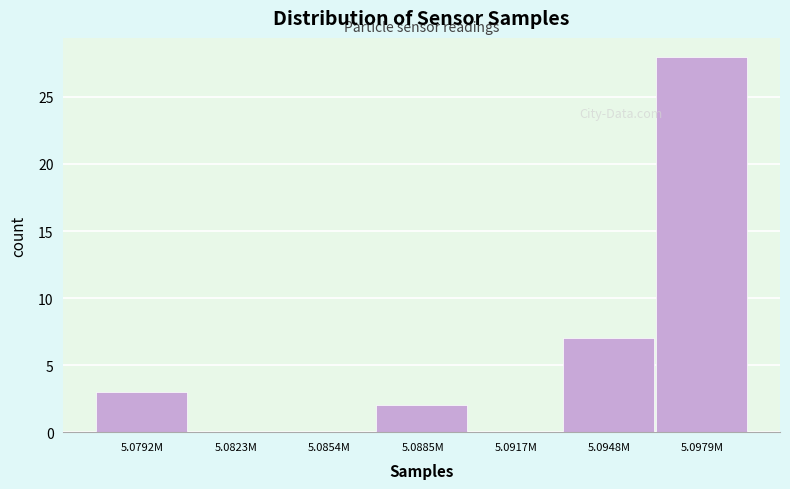

Reading right to left, what are all the values shown in this chart?

5.0979M=28	5.0948M=7	5.0917M=0	5.0885M=2	5.0854M=0	5.0823M=0	5.0792M=3